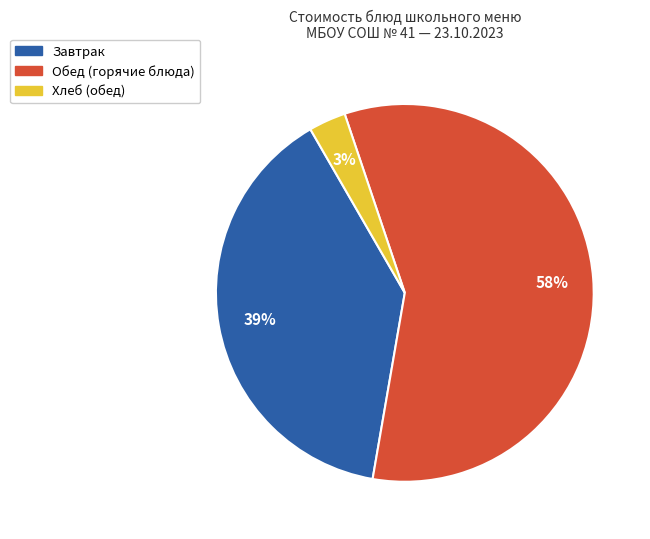

Is there a majority slice in this chart?

Yes